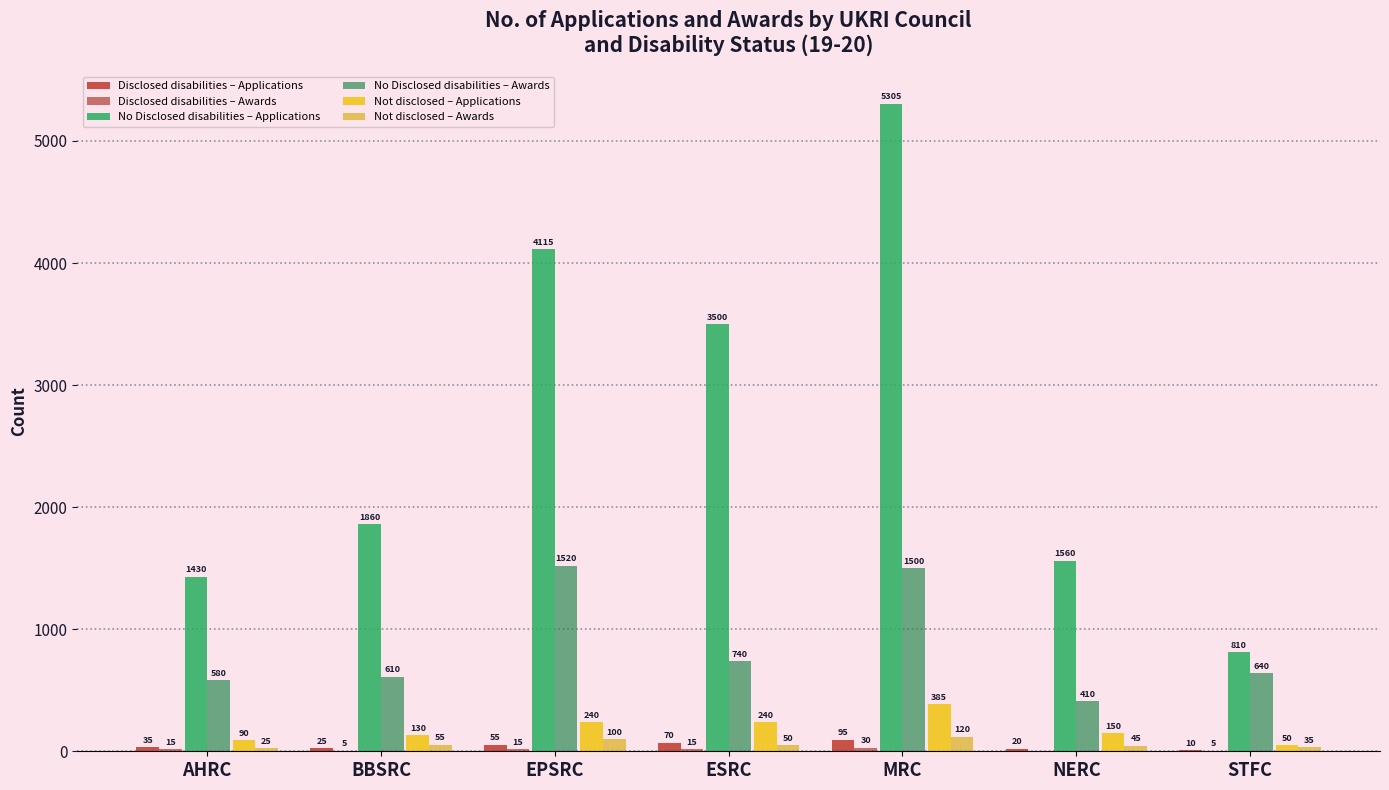

Reading left to right, extract all data points from this chart.

Disclosed disabilities – Applications: 35	25	55	70	95	20	10
Disclosed disabilities – Awards: 15	5	15	15	30	0	5
No Disclosed disabilities – Applications: 1430	1860	4115	3500	5305	1560	810
No Disclosed disabilities – Awards: 580	610	1520	740	1500	410	640
Not disclosed – Applications: 90	130	240	240	385	150	50
Not disclosed – Awards: 25	55	100	50	120	45	35